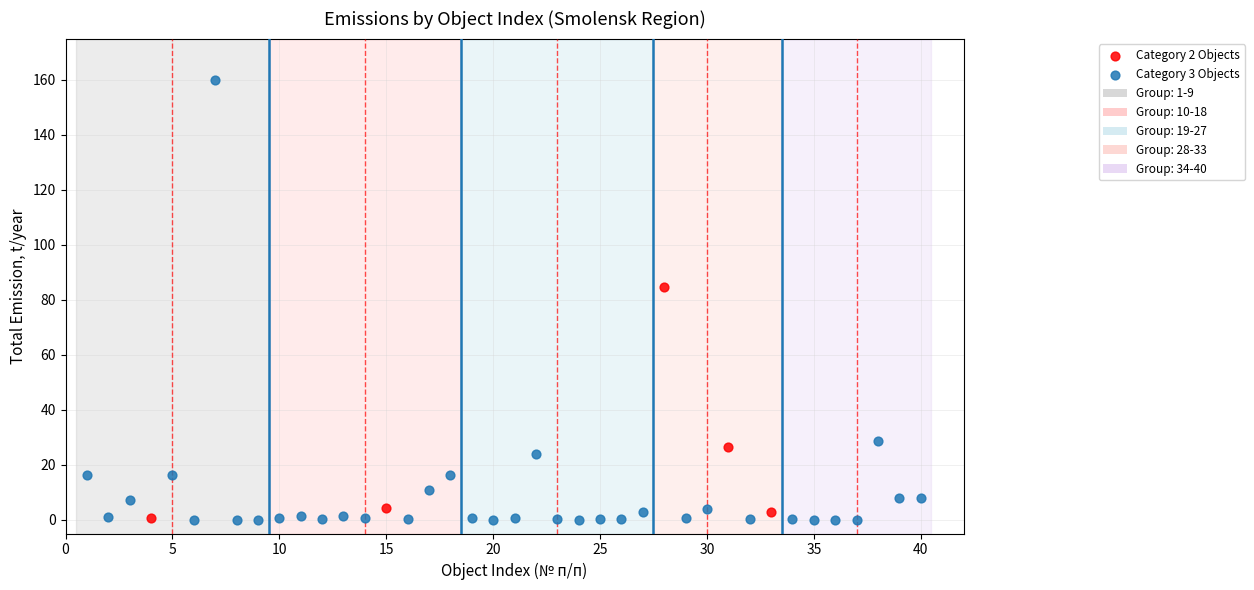

Which series has the largest Y range (max minus min)?

Category 3 Objects